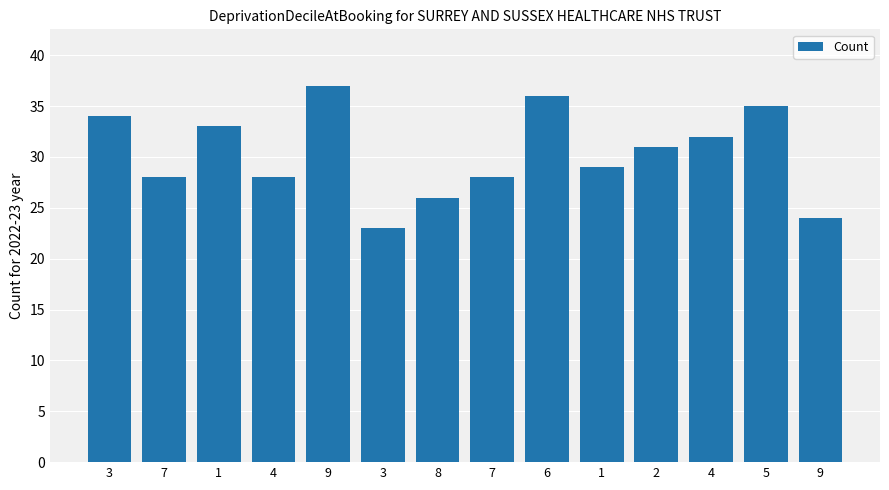

How many data points are less than 31?

7